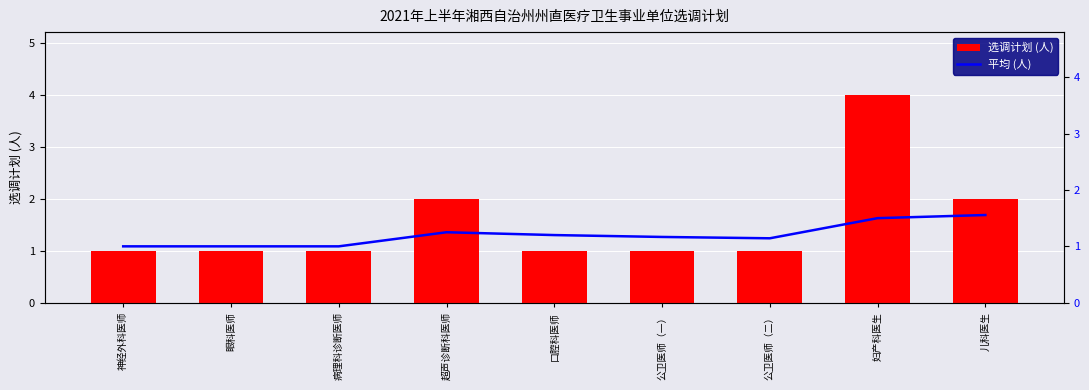

Reading left to right, list all the values displayed in this chart.

选调计划 (人): 神经外科医师=1.0	眼科医师=1.0	病理科诊断医师=1.0	超声诊断科医师=2.0	口腔科医师=1.0	公卫医师（一）=1.0	公卫医师（二）=1.0	妇产科医生=4.0	儿科医生=2.0
平均 (人): 神经外科医师=1.0	眼科医师=1.0	病理科诊断医师=1.0	超声诊断科医师=1.2	口腔科医师=1.2	公卫医师（一）=1.2	公卫医师（二）=1.1	妇产科医生=1.5	儿科医生=1.6